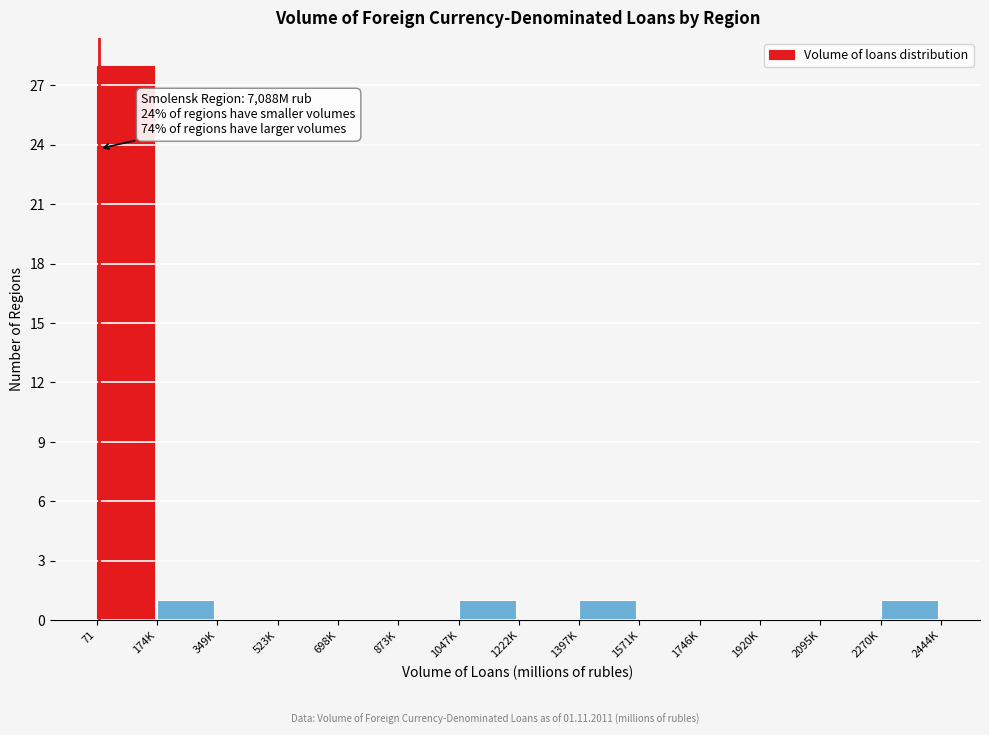

Reading right to left, extract all data points from this chart.

2270K=1	2095K=0	1920K=0	1746K=0	1571K=0	1397K=1	1222K=0	1047K=1	873K=0	698K=0	523K=0	349K=0	174K=1	71=28